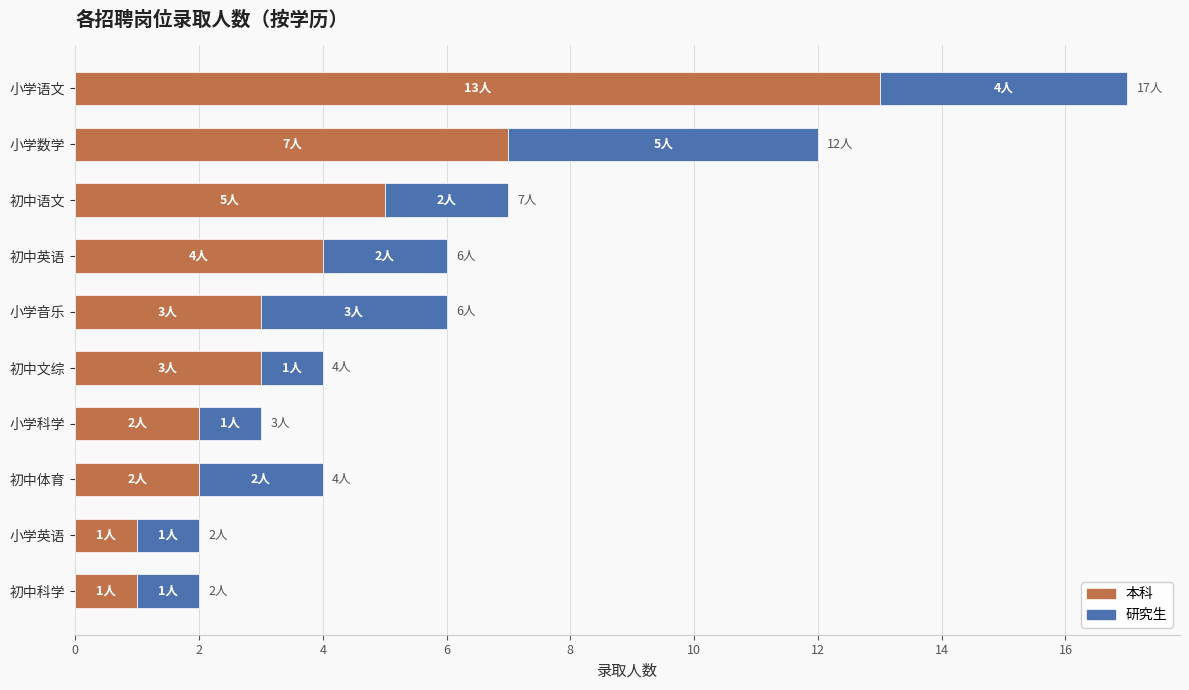

What is the approximate value of 本科 at 小学语文?

13